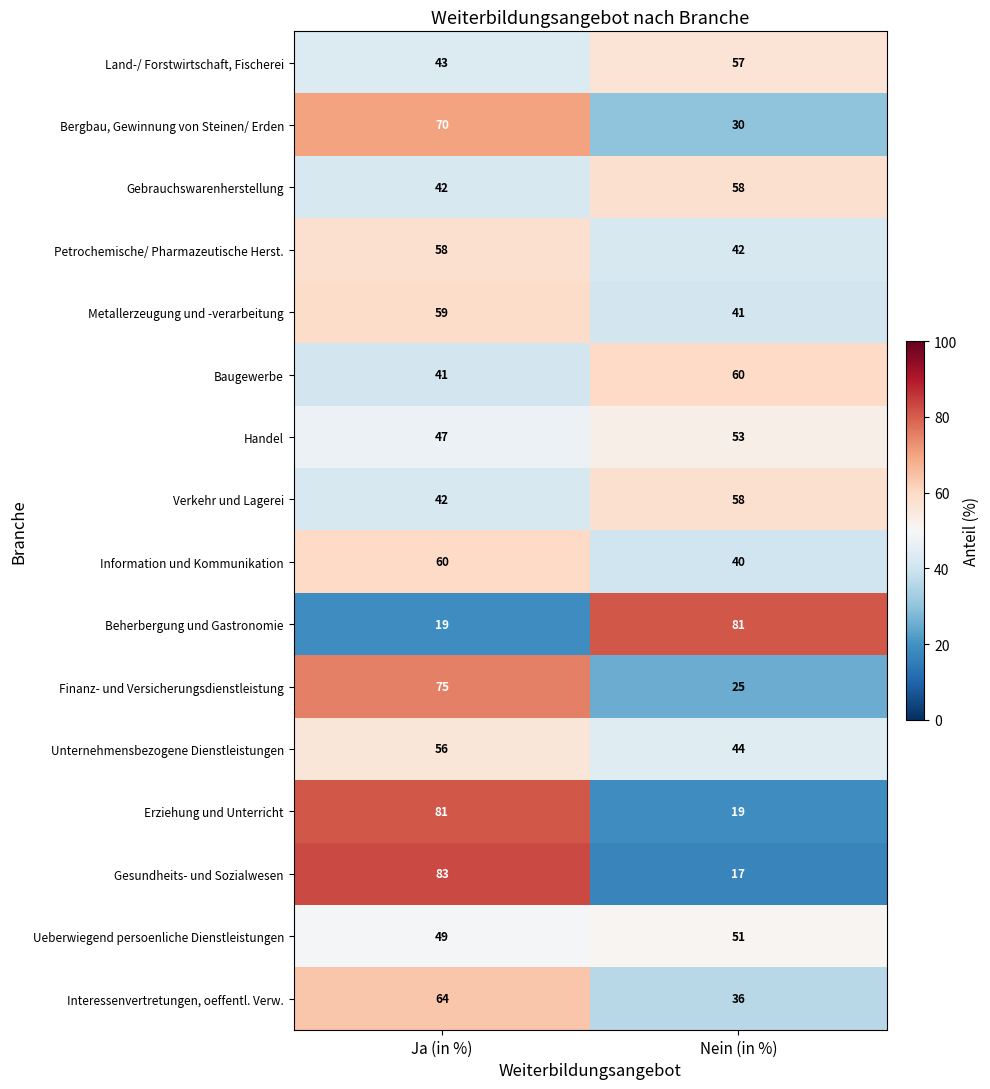

Which series has the widest spread of values?

Gesundheits- und Sozialwesen